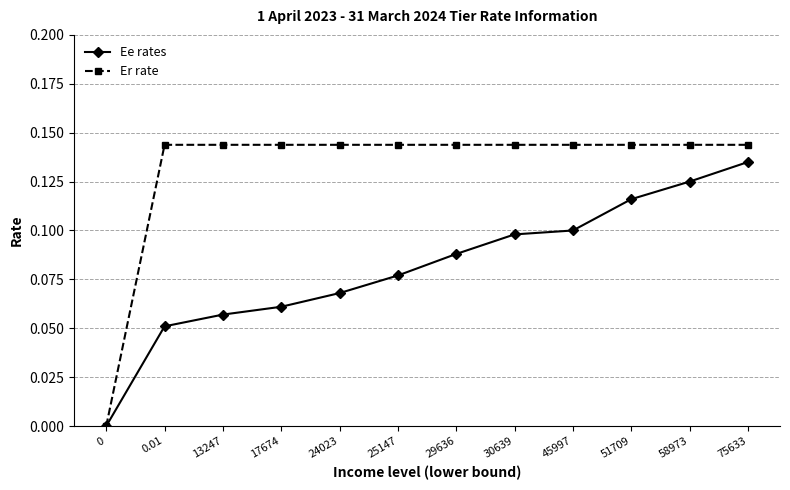

Between 30639 and 58973, which series saw the biggest shift?

Ee rates